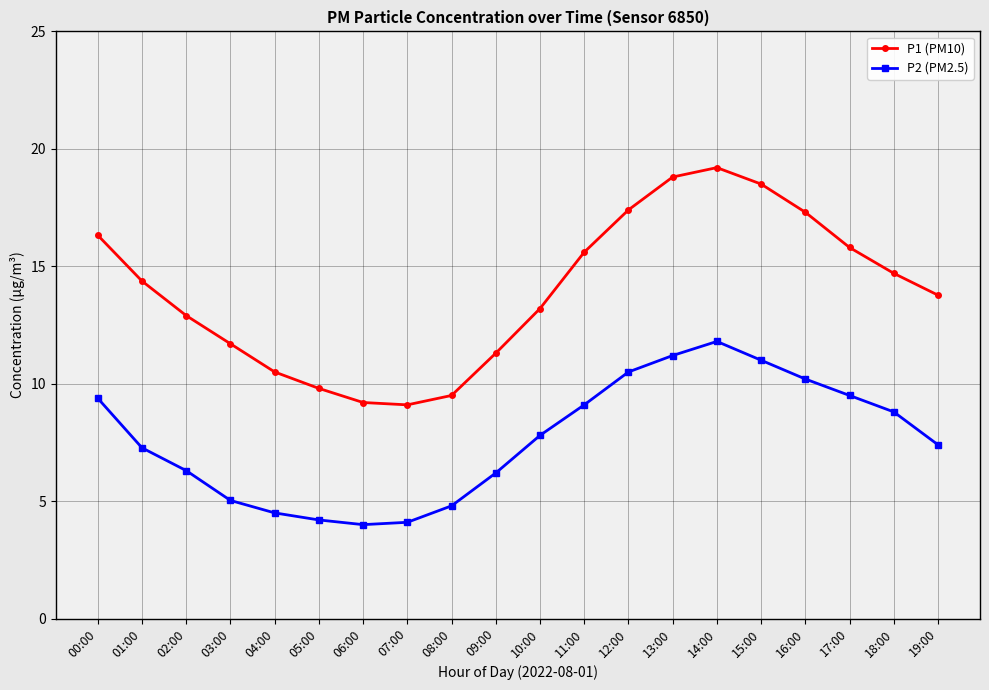

What is the label of the 6th point from the left?

05:00